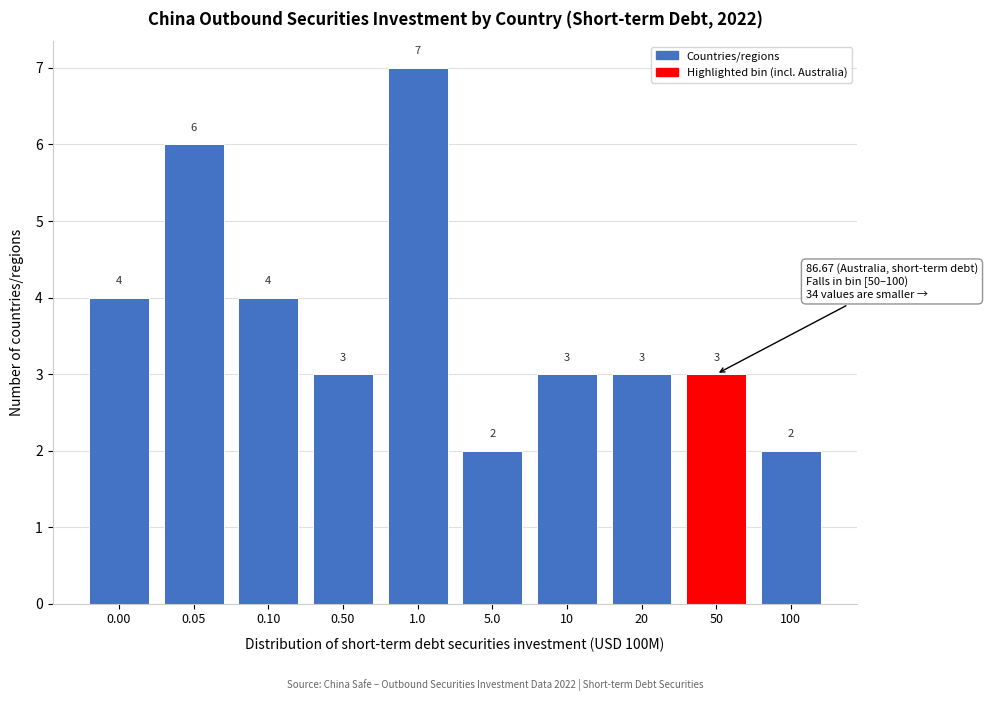

Reading right to left, list all the values displayed in this chart.

100=2	50=3	20=3	10=3	5.0=2	1.0=7	0.50=3	0.10=4	0.05=6	0.00=4